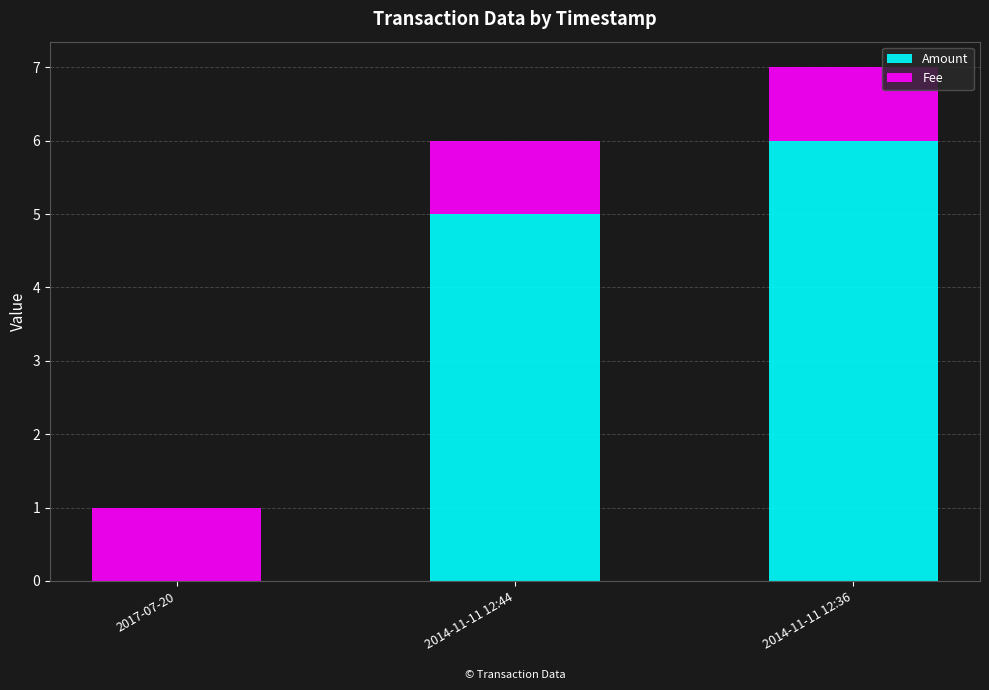

What is the highest value of the Amount series?

6